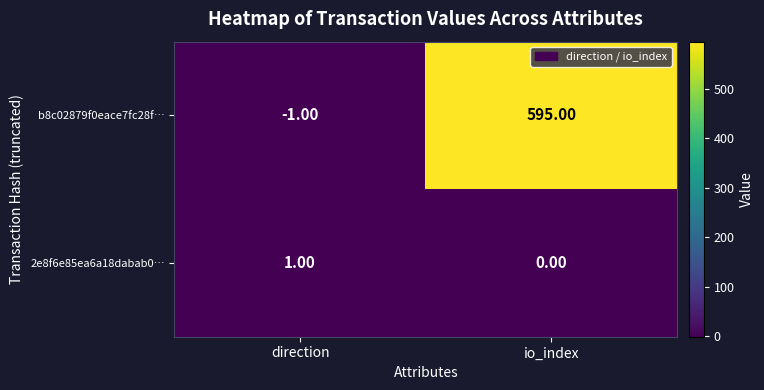

List the series in order of their peak value, highest first.

b8c02879f0eace7fc28f…, 2e8f6e85ea6a18dabab0…